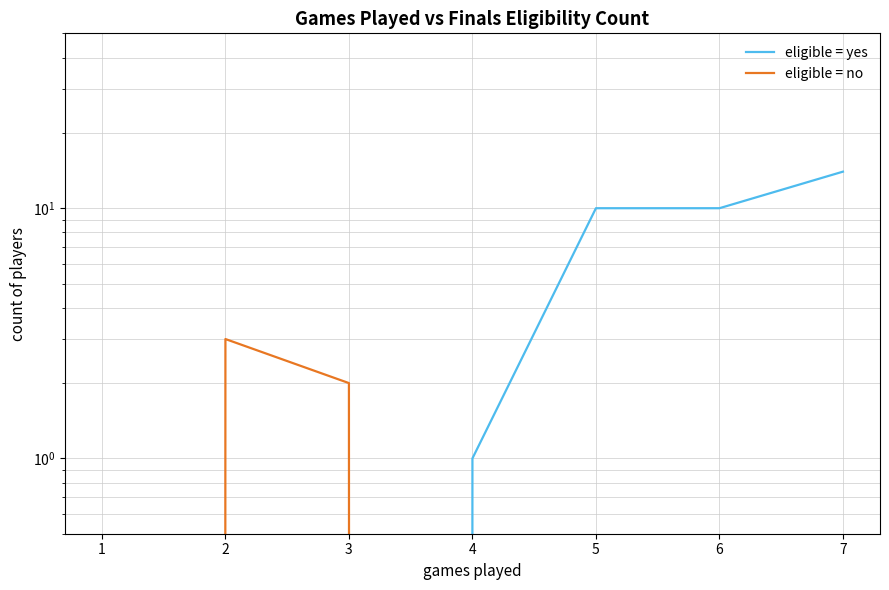

Reading right to left, transcribe all the data shown in this chart.

eligible = yes: 14	10	10	1	0	0	0
eligible = no: 0	0	0	0	2	3	0